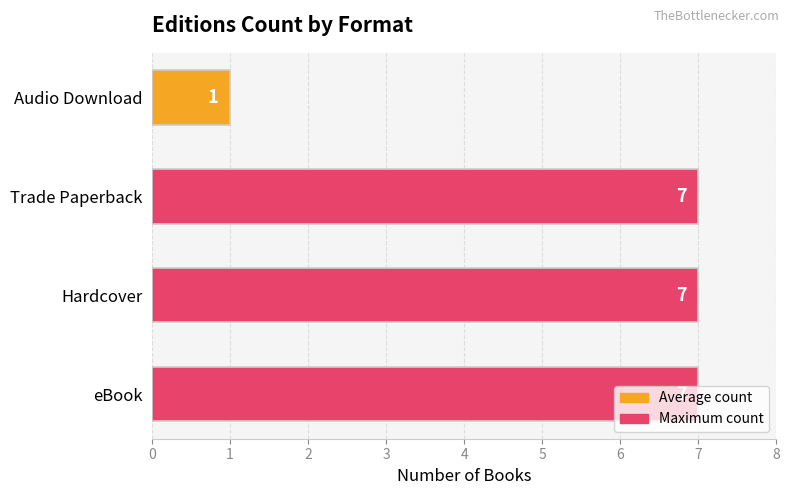

At which category does the chart reach its minimum across all series?

Audio Download